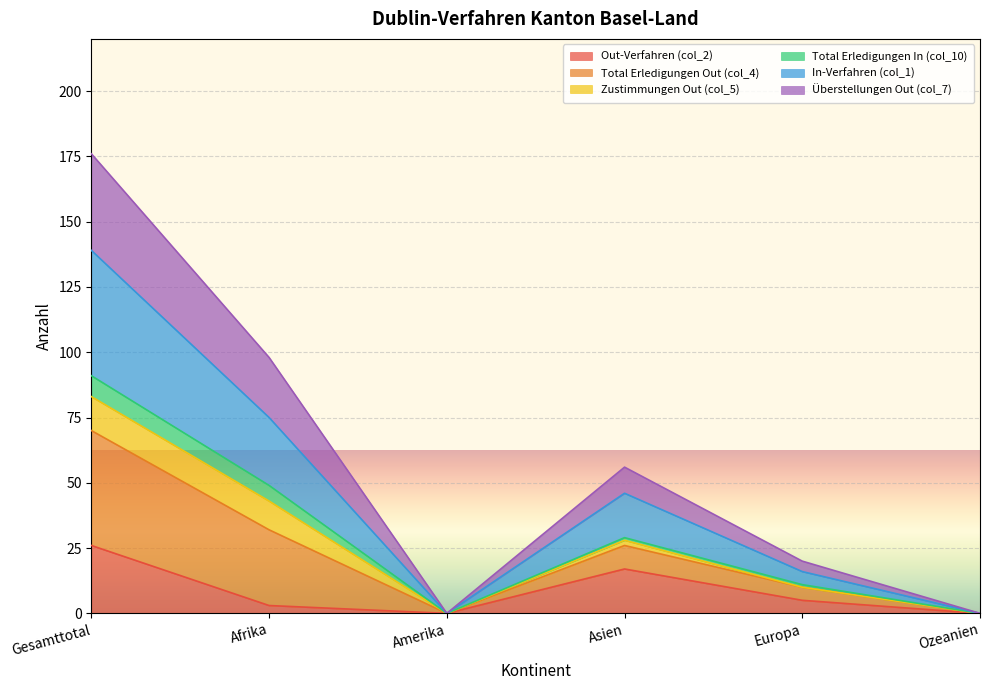

Where is the first local minimum for In-Verfahren (col_1)?

Amerika